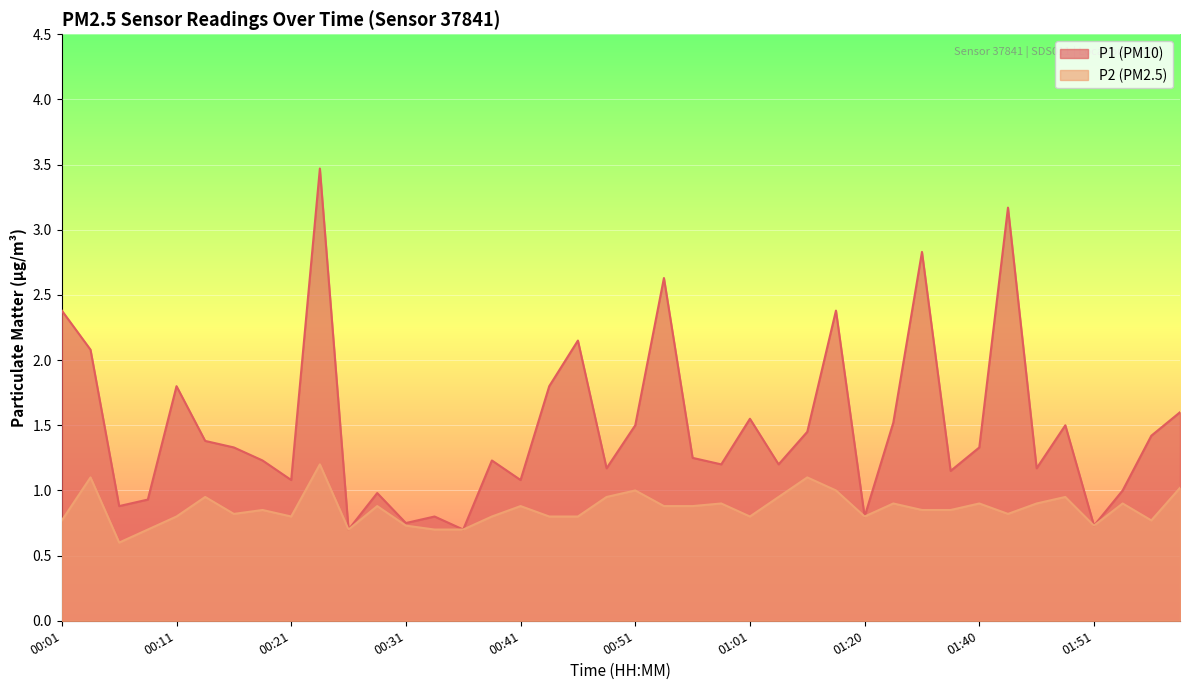

Between 01:34 and 00:56, which is larger?

01:34